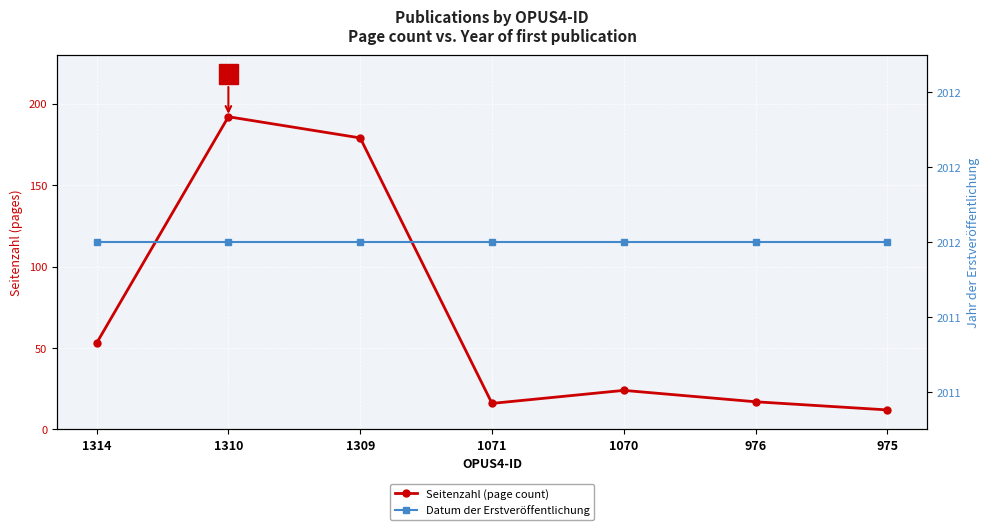

At which category does the chart reach its minimum across all series?

975